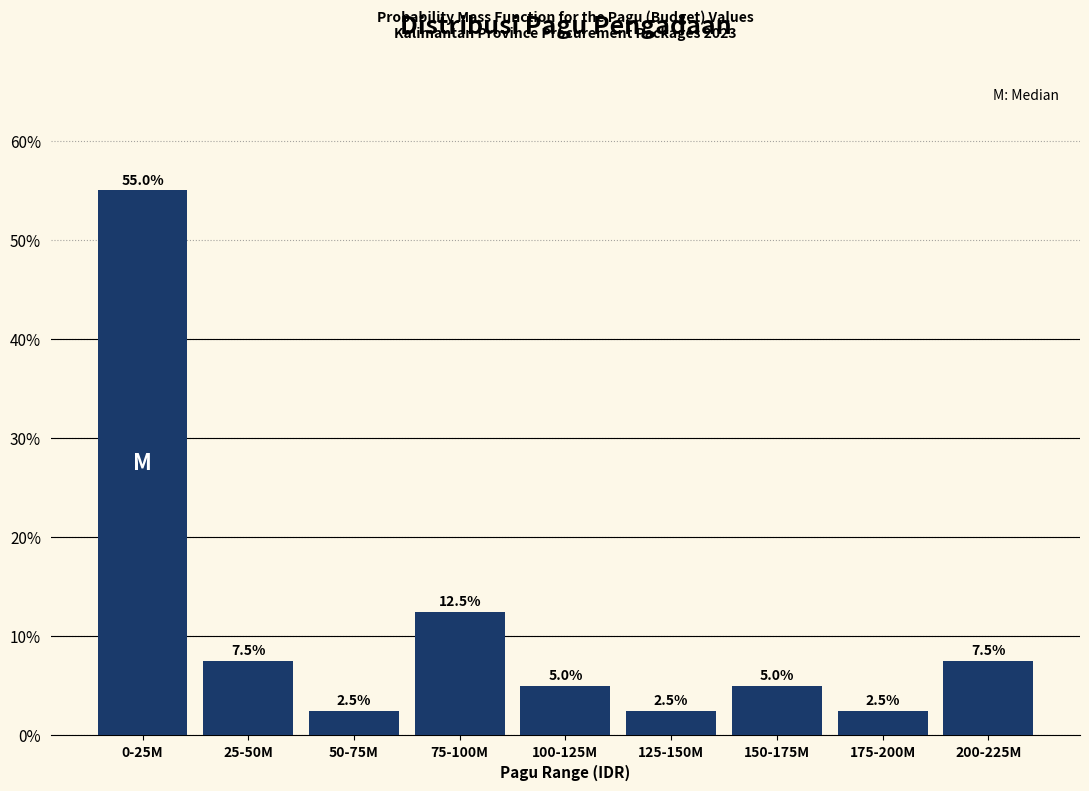

Reading left to right, transcribe all the data shown in this chart.

0-25M=55.0	25-50M=7.5	50-75M=2.5	75-100M=12.5	100-125M=5.0	125-150M=2.5	150-175M=5.0	175-200M=2.5	200-225M=7.5